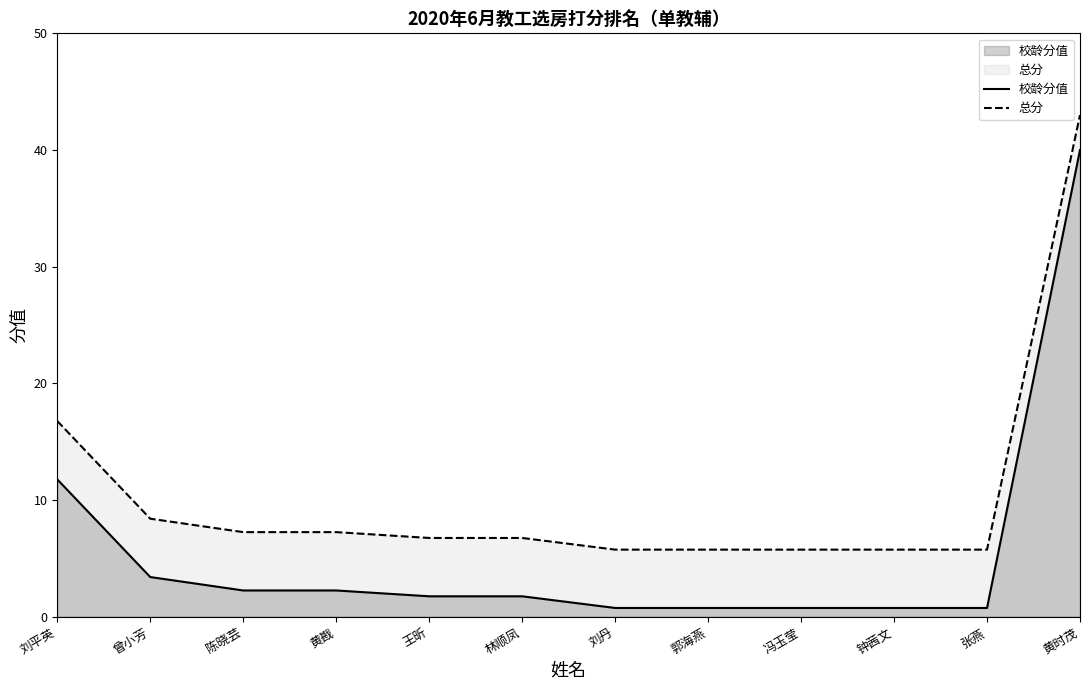

Where is 总分 nearest to the value 24?

刘平英